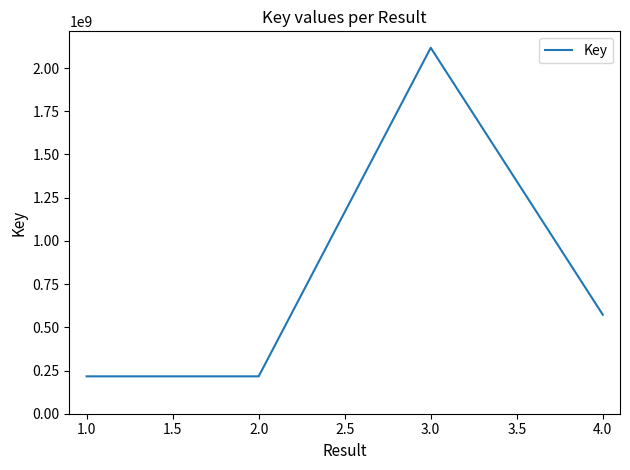

True or false: the data has more than 1 interior local peaks.

False